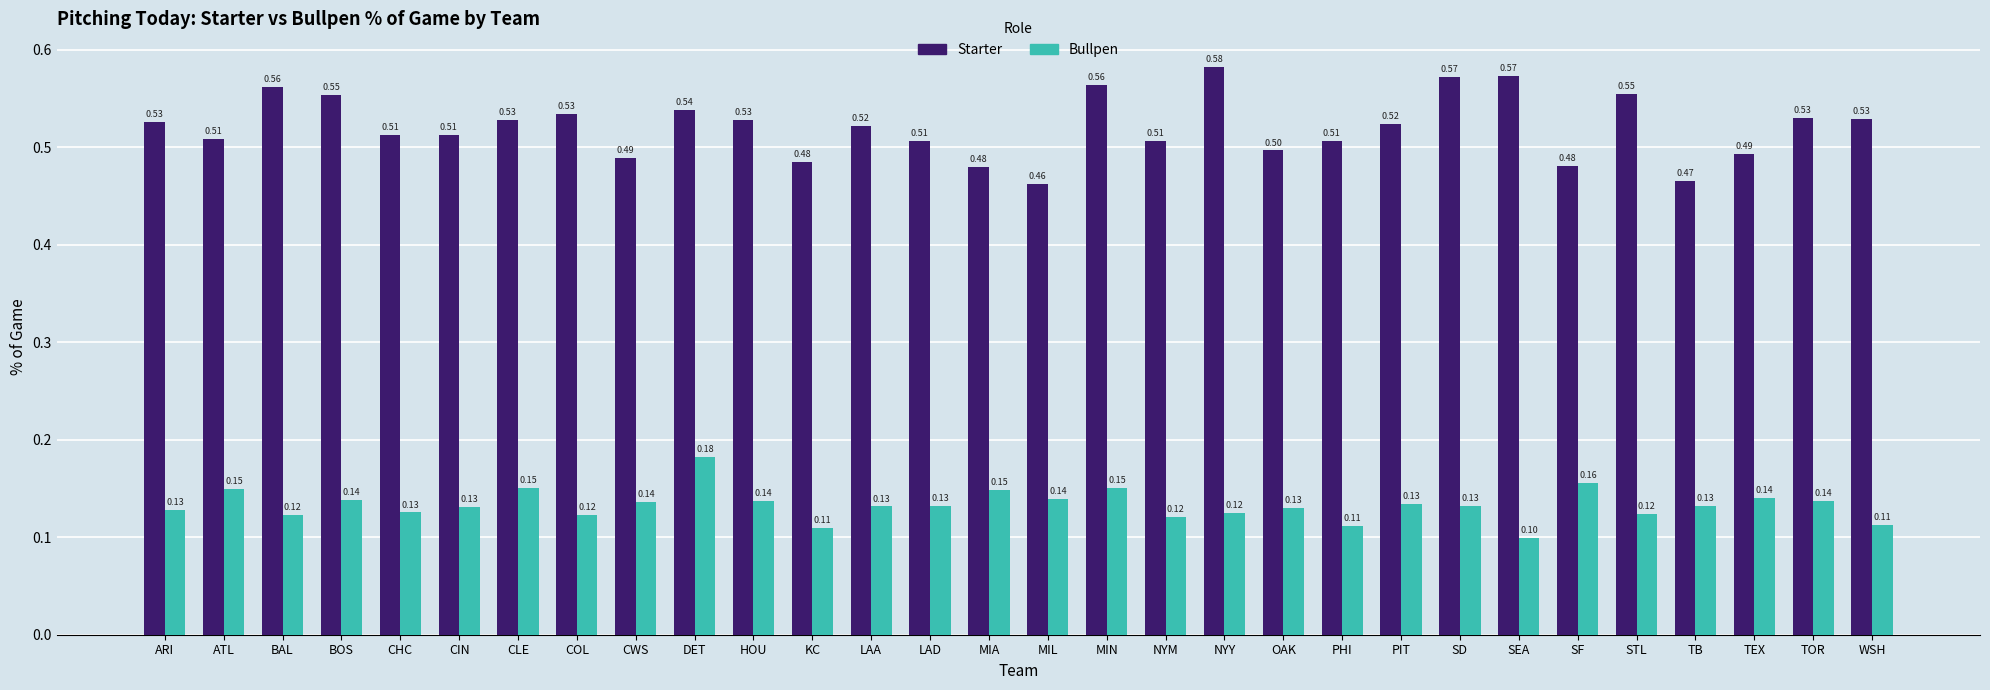

Which series changed the most between BAL and LAA?

Starter